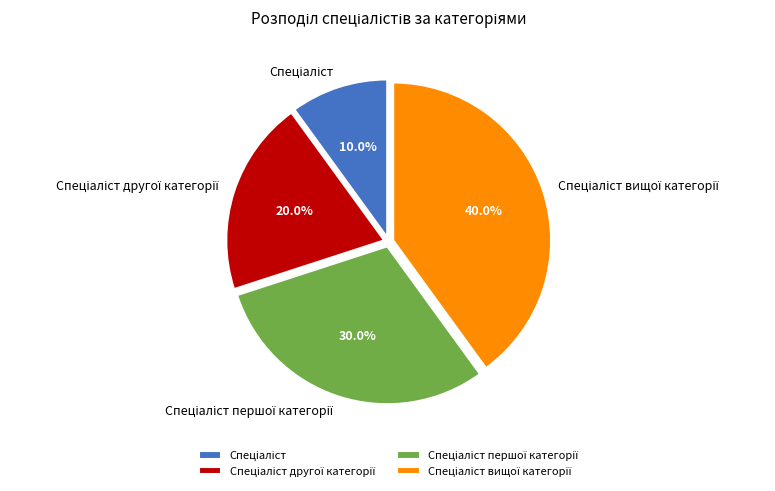

Is there any slice that represents more than half of the pie?

No